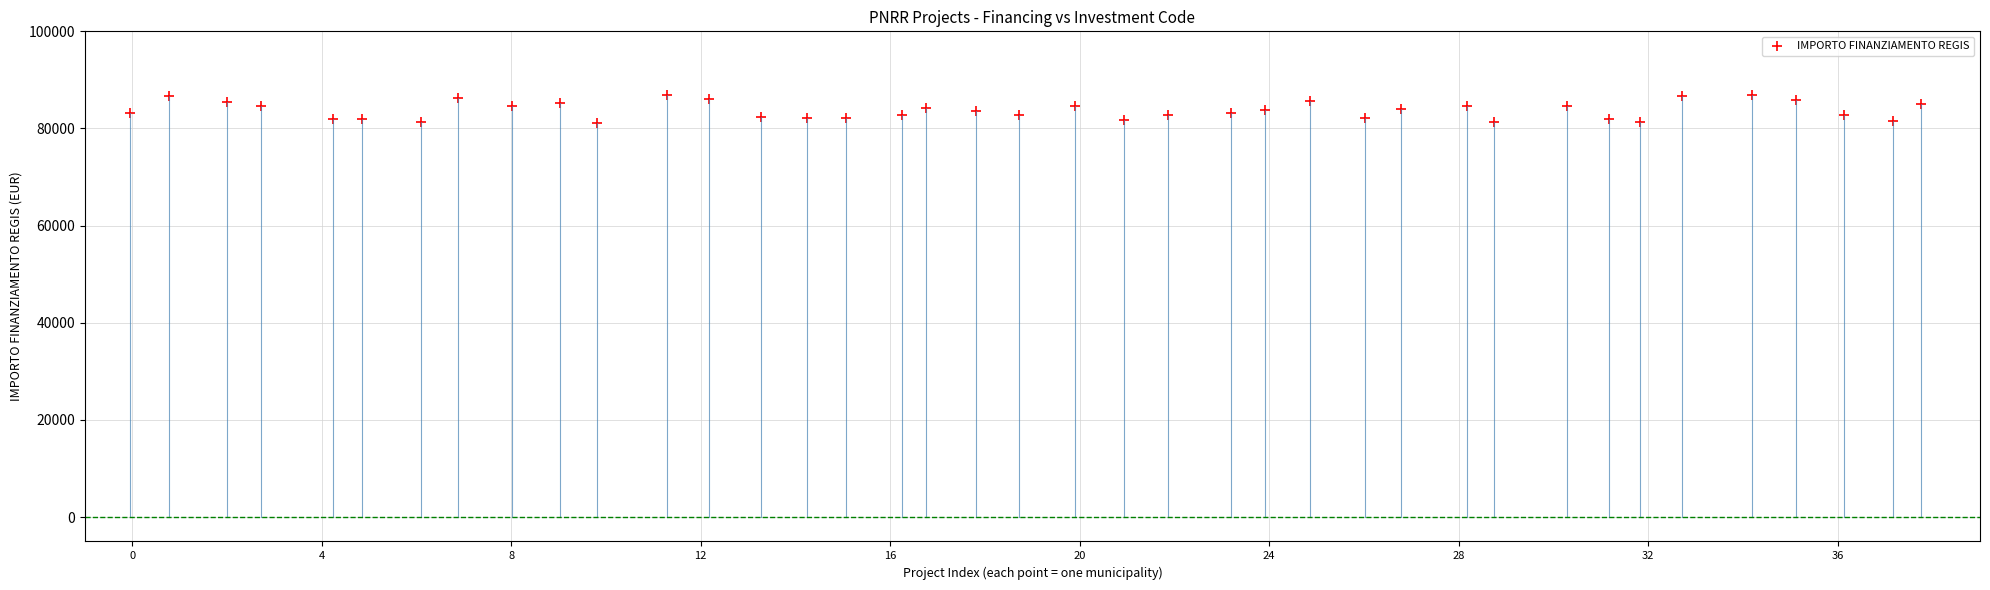

What is the range of X values (max minus min)?

37.8